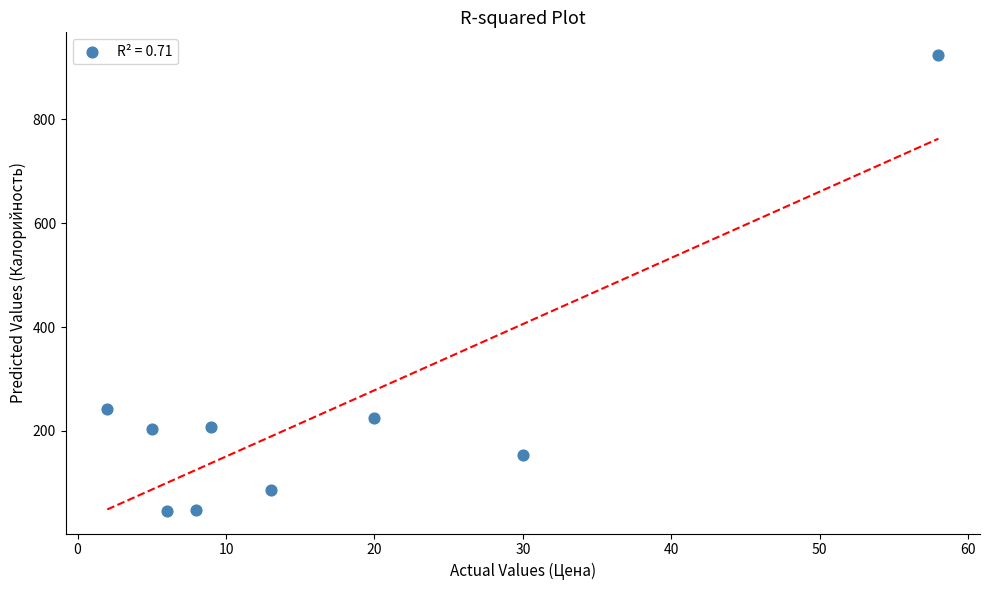

What is the range of Y values (max minus min)?

878